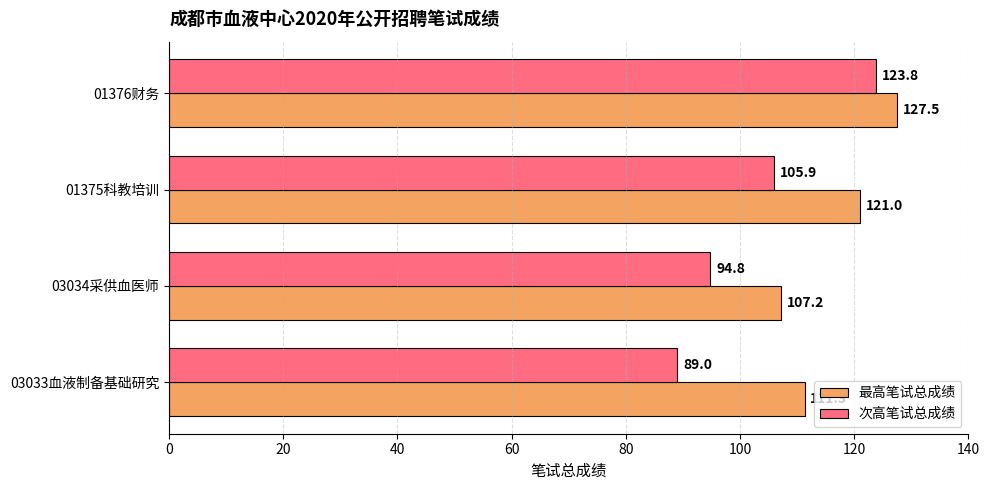

Is it true that 次高笔试总成绩 equals 168.7 at 03034采供血医师?

False